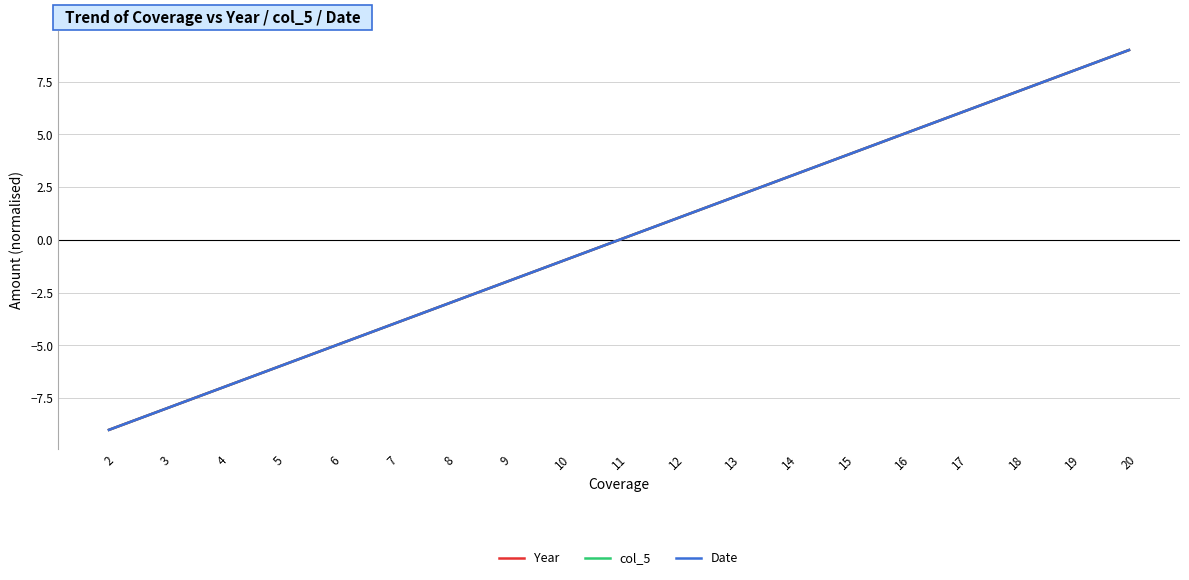

What is the minimum value for Year?

-9